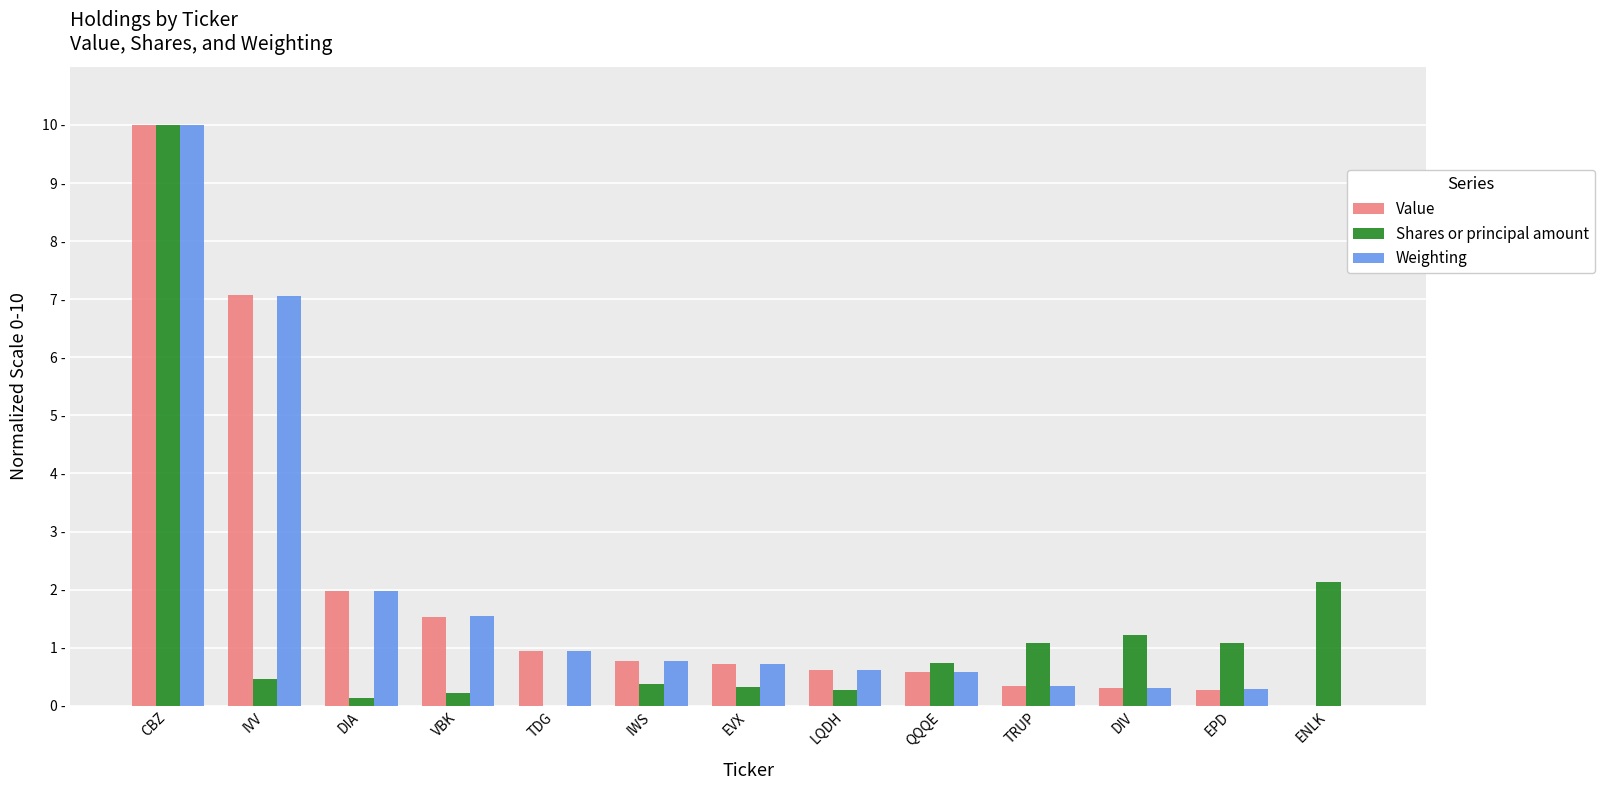

What is the average value of the Value series?

1.9